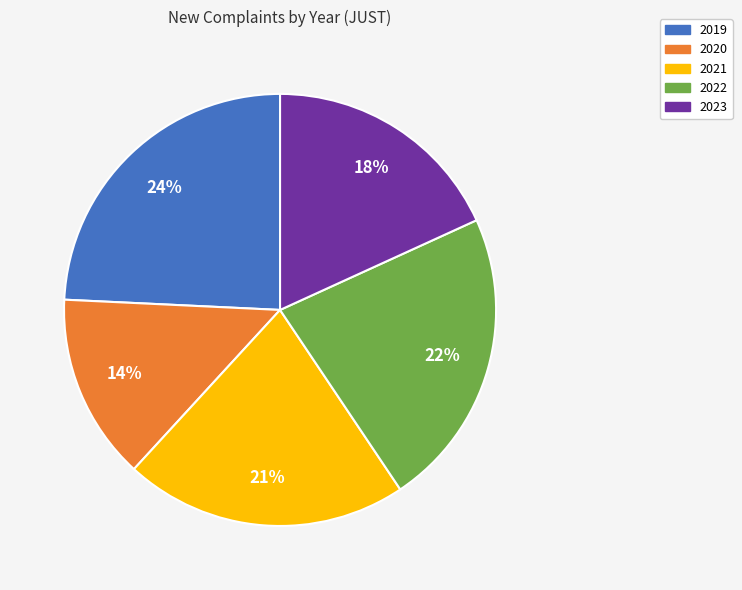

How many segments does this pie chart have?

5